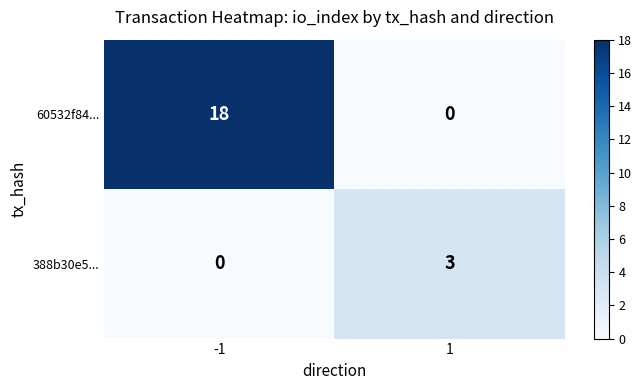

Count the number of data series in this chart.

2